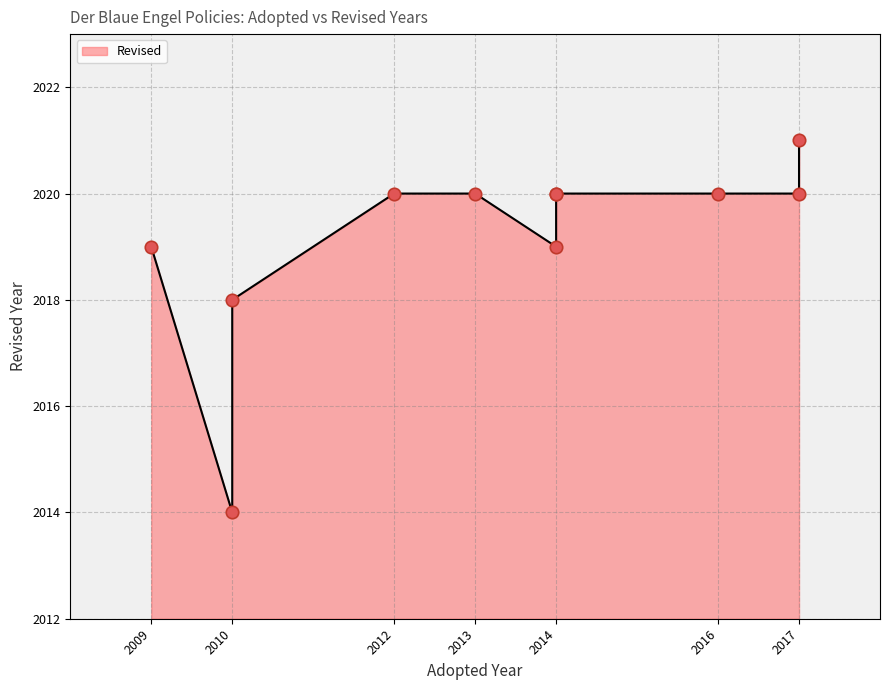

Which has a higher value, 2014 or 2014?

2014